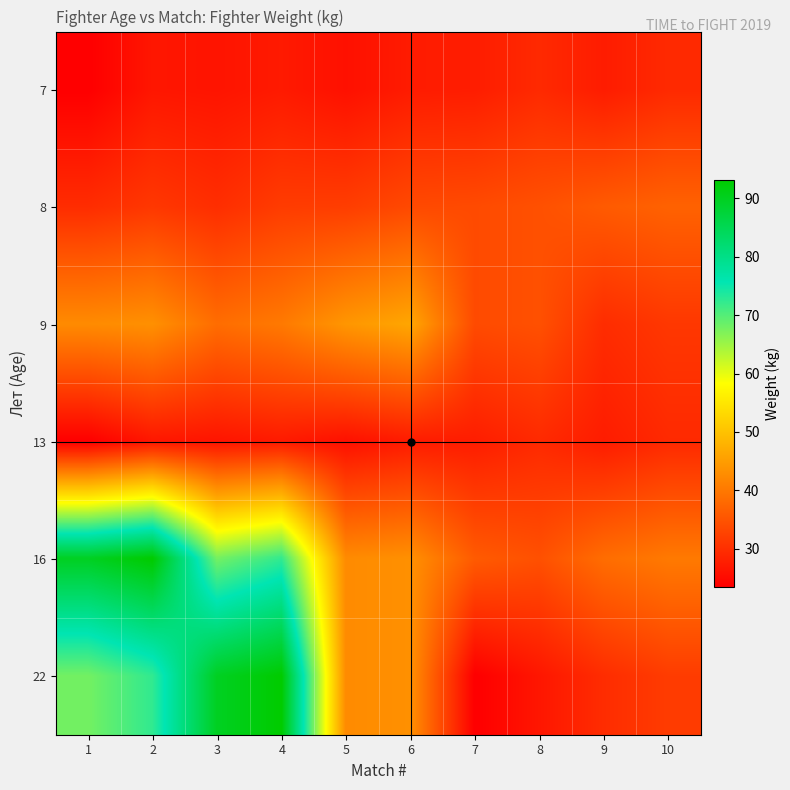

The 7 series shows 26.7 at 2. True or false?

True